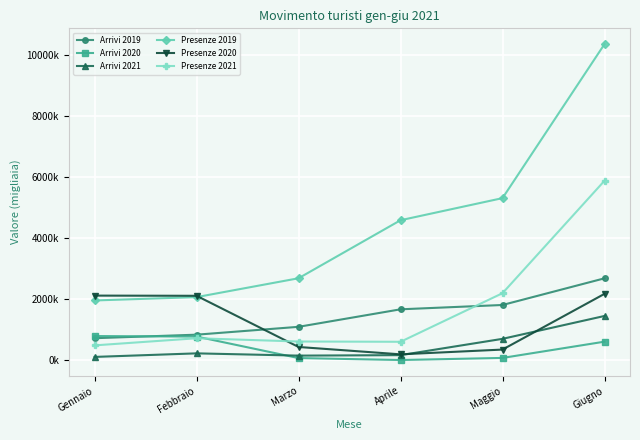

What is the difference between the maximum and minimum values in the Arrivi 2019 series?

1960.7